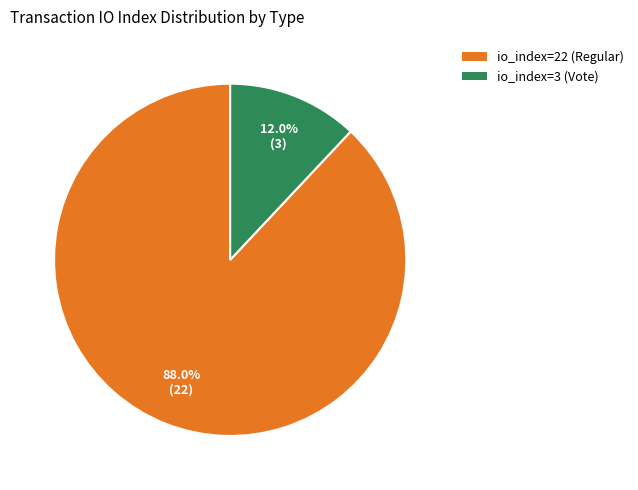

Which slice is the largest?

io_index=22 (Regular)